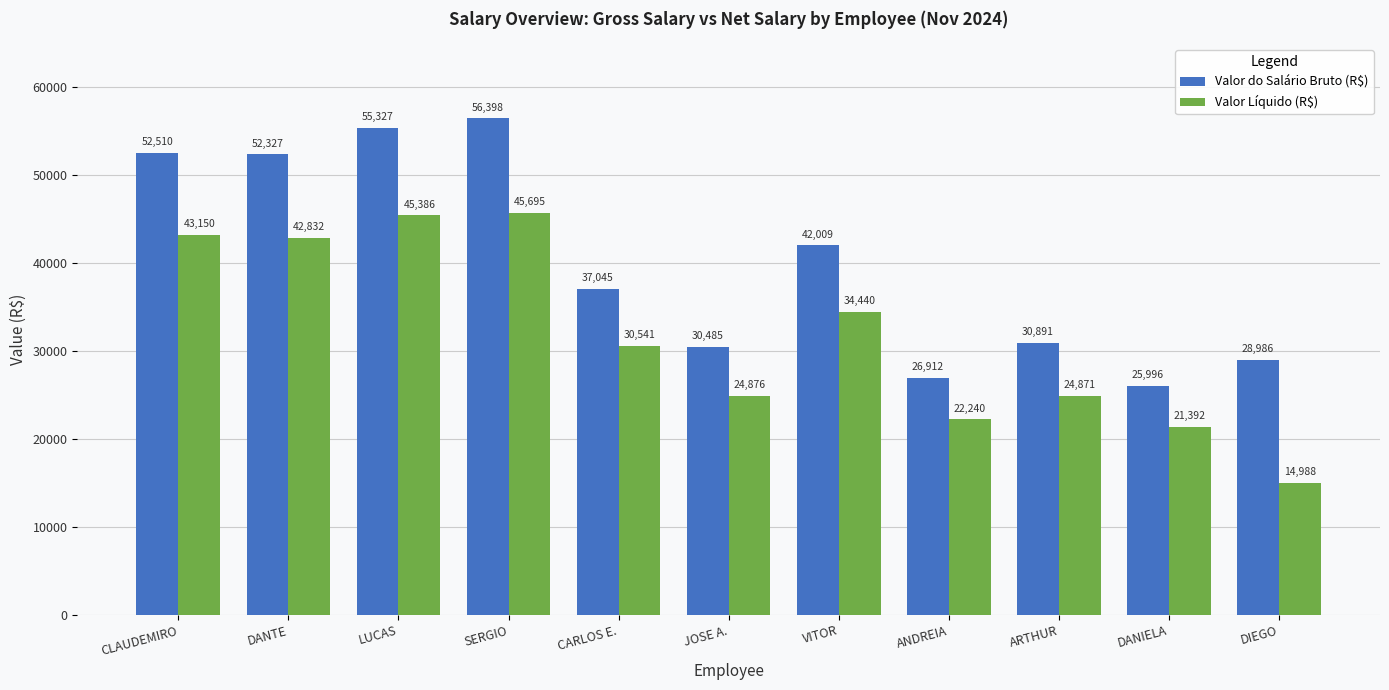

What position from the left is ANDREIA?

8